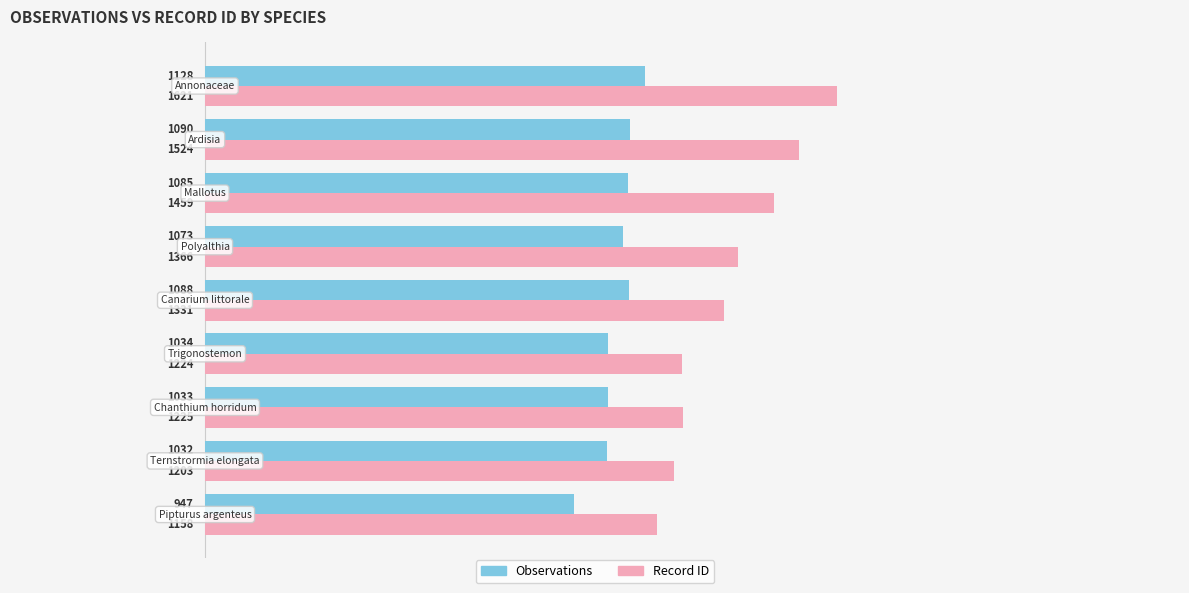

Which series has the largest total across all categories?

Record ID